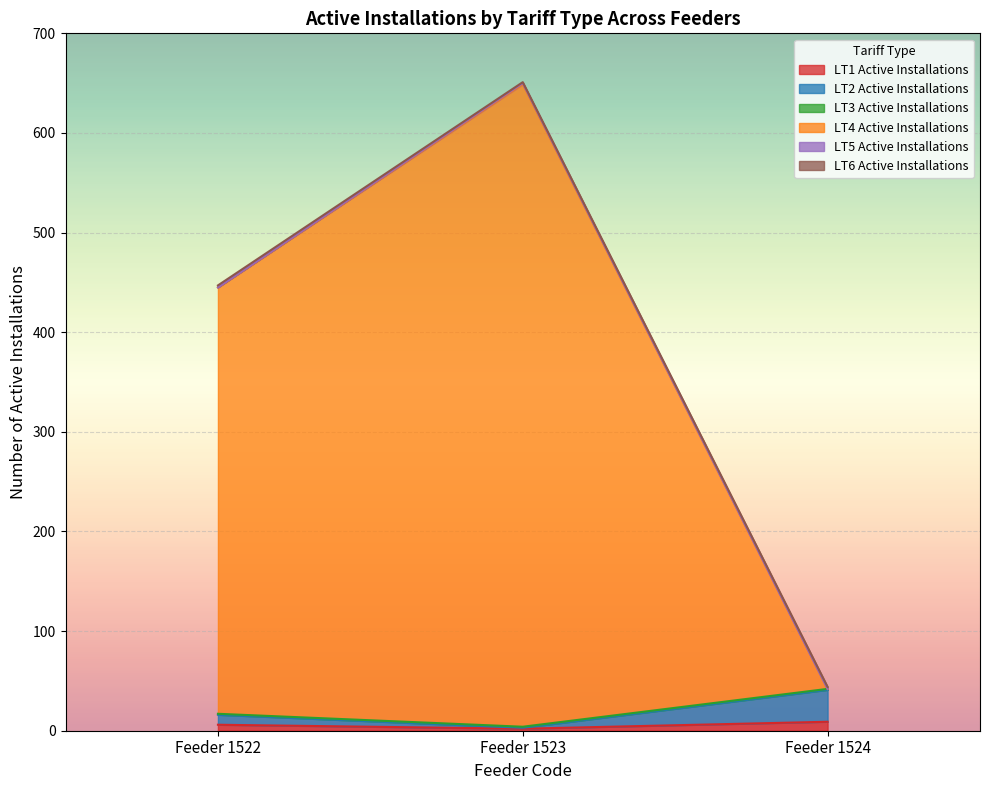

How many lines are shown in the chart?

6